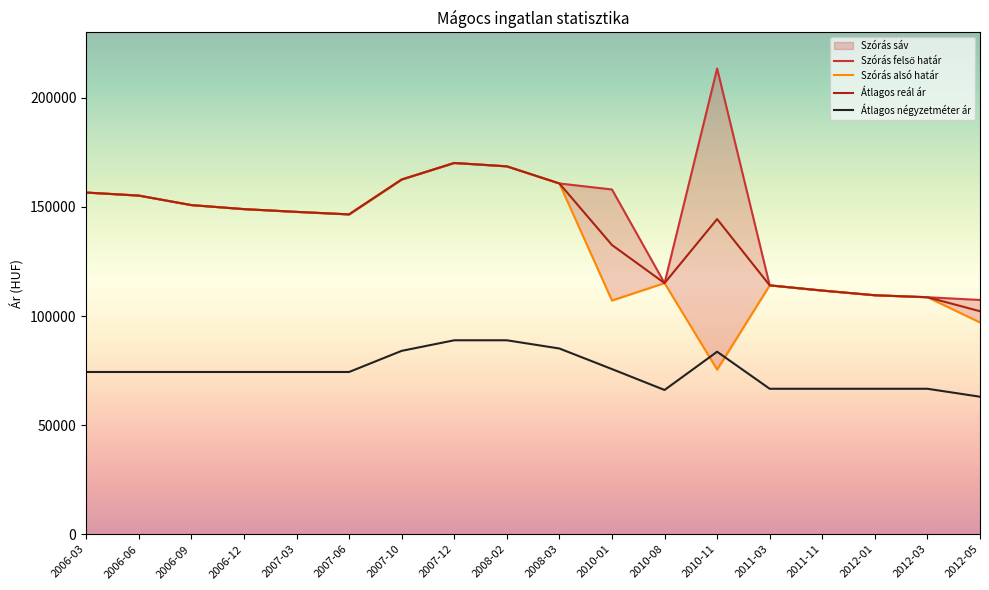

Reading right to left, list all the values displayed in this chart.

Szórás alsó határ: 2012-05=97057	2012-03=108618	2012-01=109529	2011-11=111674	2011-03=114065	2010-11=75447	2010-08=115093	2010-01=107119	2008-03=160766	2008-02=168615	2007-12=170156	2007-10=162576	2007-06=146592	2007-03=147743	2006-12=149010	2006-09=150852	2006-06=155206	2006-03=156606
Szórás felső határ: 2012-05=107367	2012-03=108618	2012-01=109529	2011-11=111674	2011-03=114065	2010-11=213439	2010-08=115093	2010-01=158007	2008-03=160766	2008-02=168615	2007-12=170156	2007-10=162576	2007-06=146592	2007-03=147743	2006-12=149010	2006-09=150852	2006-06=155206	2006-03=156606
Átlagos reál ár: 2012-05=102212	2012-03=108618	2012-01=109529	2011-11=111674	2011-03=114065	2010-11=144443	2010-08=115093	2010-01=132563	2008-03=160766	2008-02=168615	2007-12=170156	2007-10=162576	2007-06=146592	2007-03=147743	2006-12=149010	2006-09=150852	2006-06=155206	2006-03=156606
Átlagos négyzetméter ár: 2012-05=63020	2012-03=66666	2012-01=66666	2011-11=66666	2011-03=66666	2010-11=83636	2010-08=66111	2010-01=75688	2008-03=85121	2008-02=88888	2007-12=88888	2007-10=84045	2007-06=74358	2007-03=74358	2006-12=74358	2006-09=74358	2006-06=74358	2006-03=74358